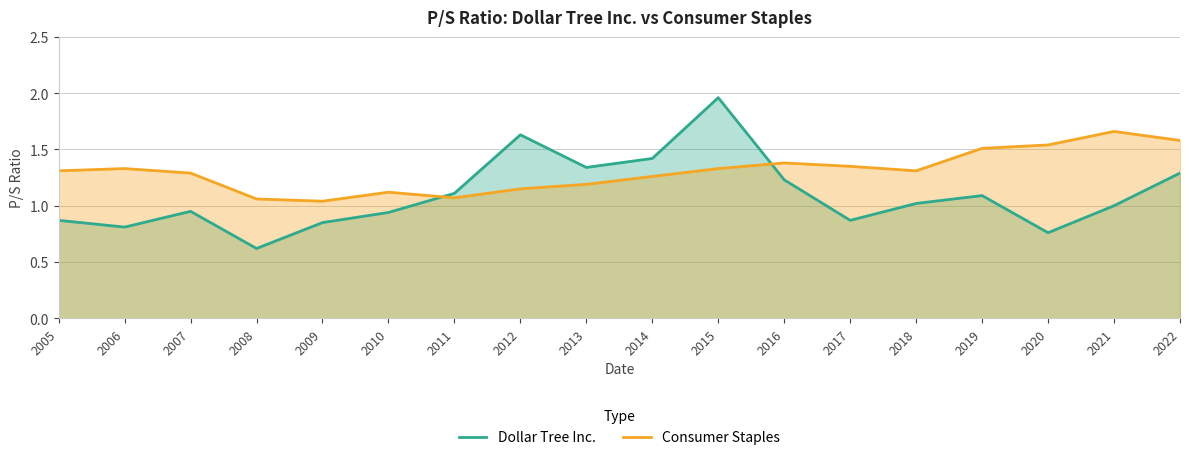

Does the chart display data point markers on the line(s)?

No